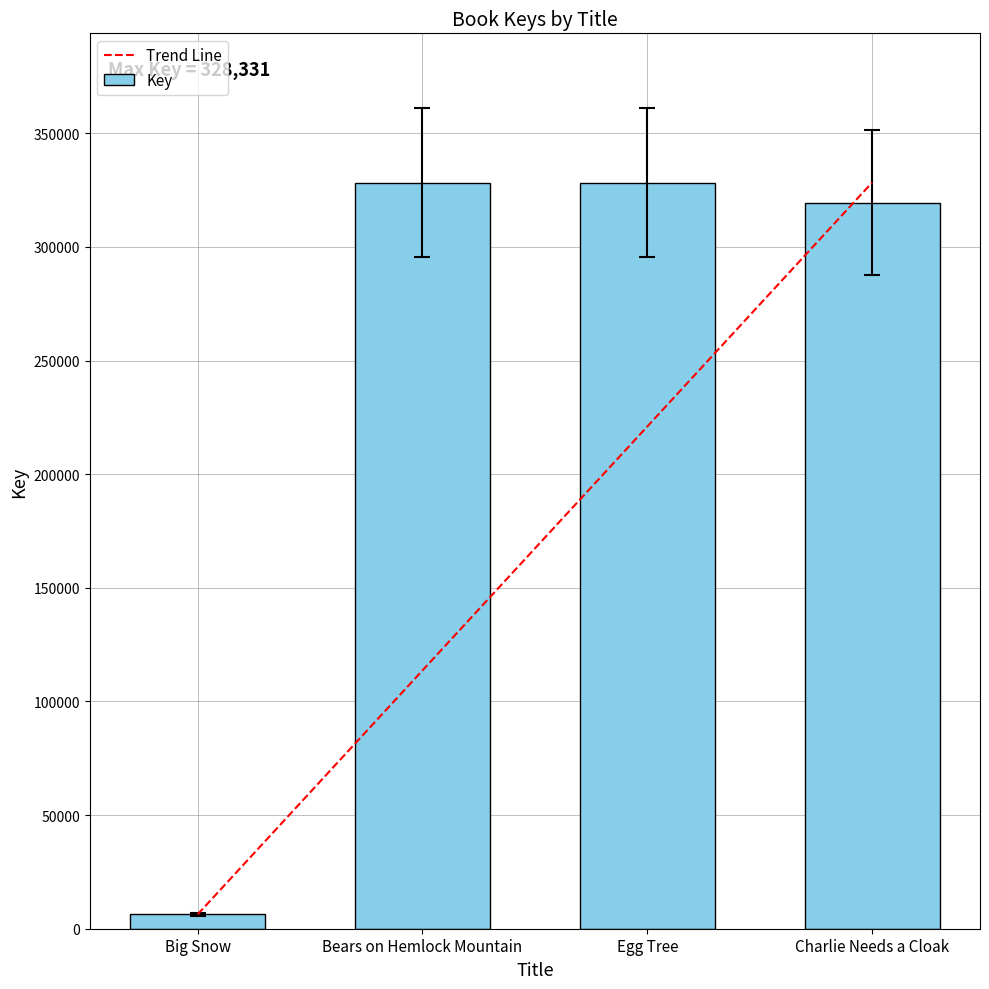

Which label corresponds to the smallest value in the chart?

Big Snow